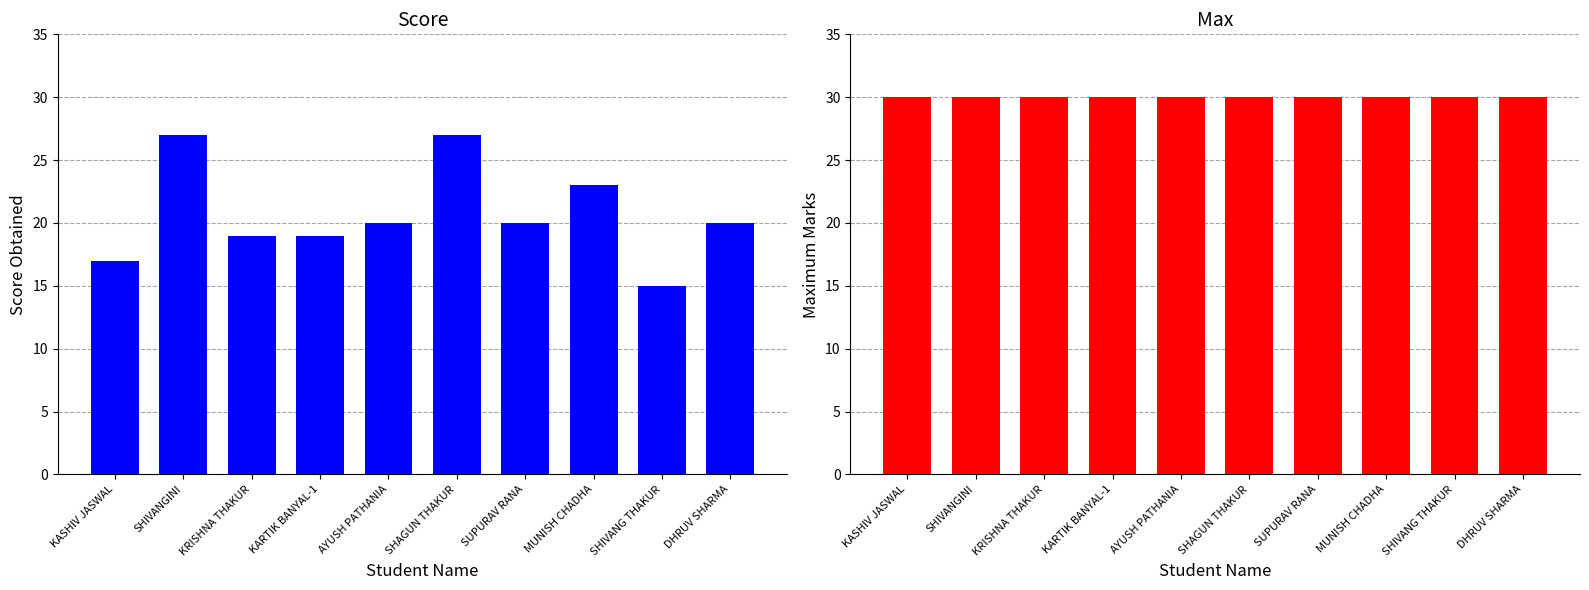

How many values in the Score series exceed 20?

3